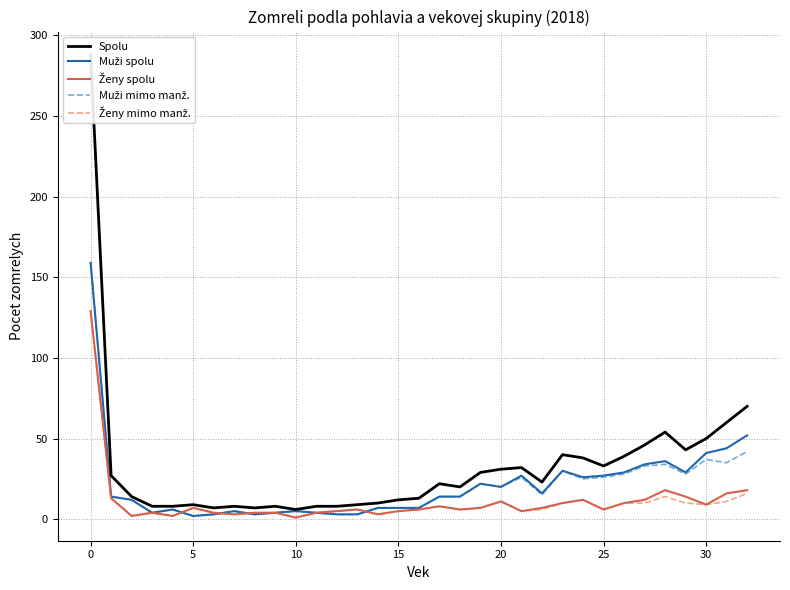

True or false: Ženy spolu has more than 2 interior local peaks.

True